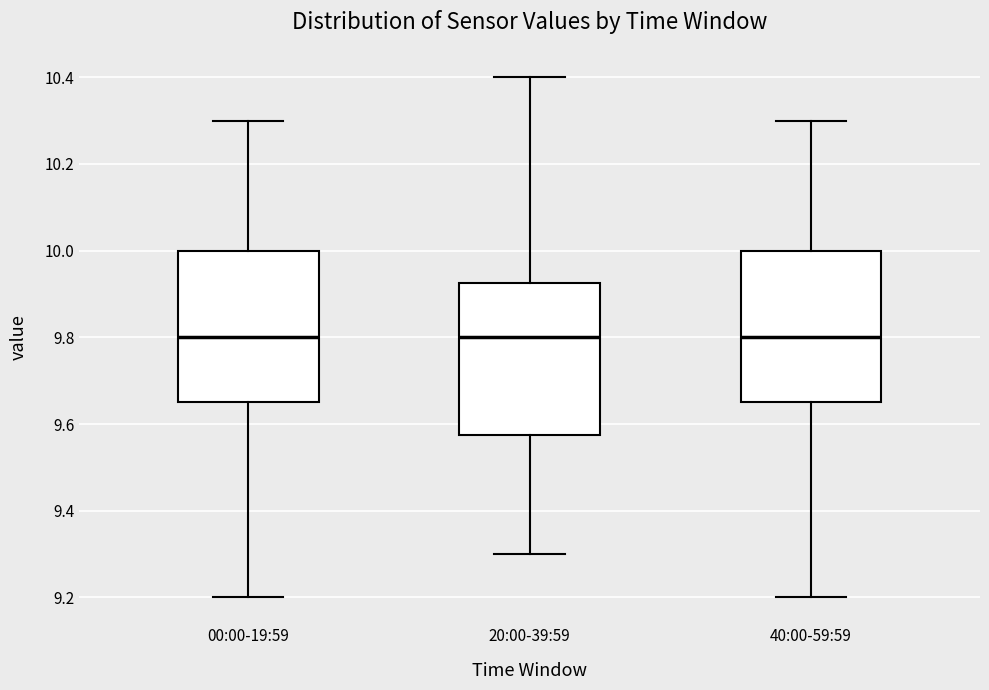

Reading left to right, transcribe this box plot: for each box, give where its median line is, the range the box spans, and where its two whiskers end, as read against the y-axis. The values are not printed on the chart, so give them approximately, as read against the axis.

00:00-19:59: median 9.80, box 9.66 to 10.00, whiskers 9.20 to 10.30
20:00-39:59: median 9.80, box 9.58 to 9.92, whiskers 9.30 to 10.40
40:00-59:59: median 9.80, box 9.66 to 10.00, whiskers 9.20 to 10.30